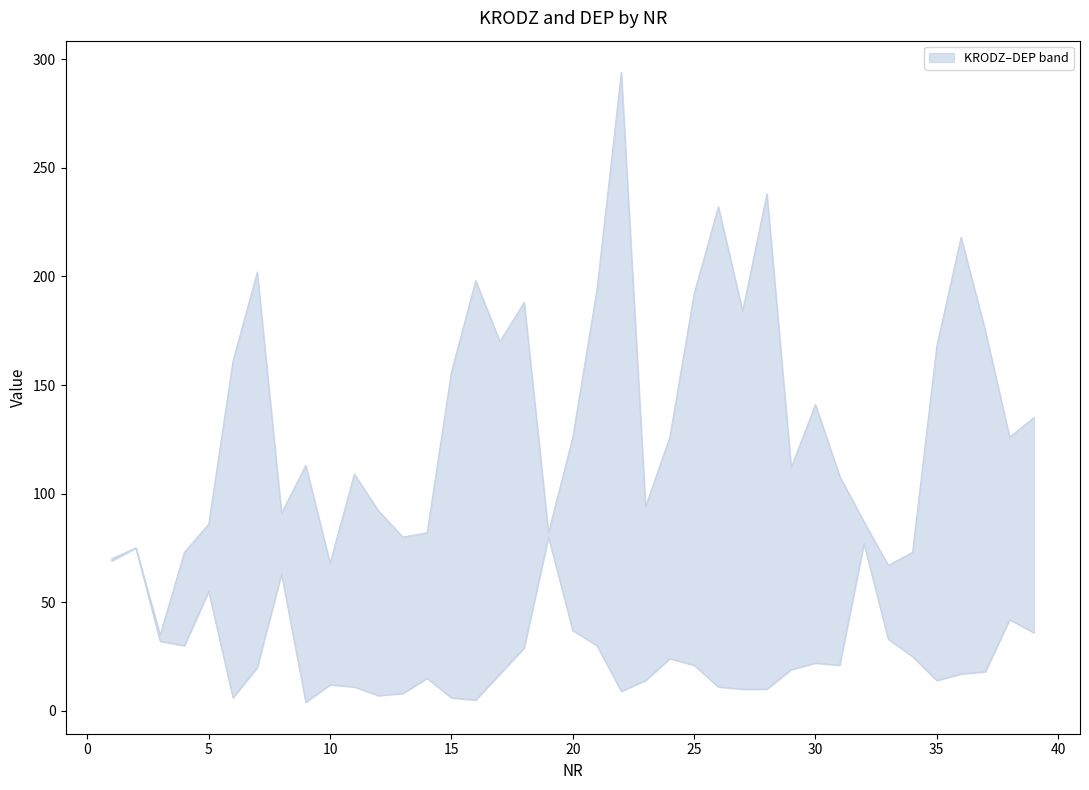

Which category has the highest value in the DEP series?

22